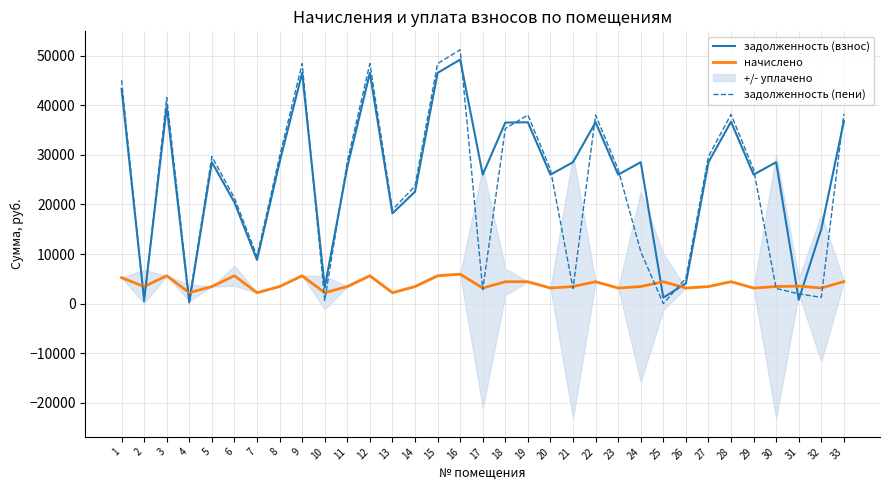

The начислено series shows 5616.0 at 6. True or false?

True